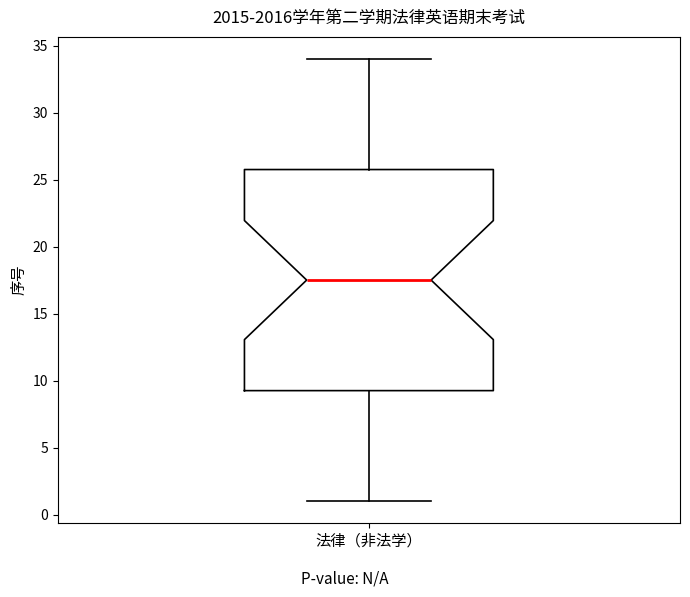

Where is the upper edge of the box for 法律（非法学） on the y-axis? The values are not printed on the chart, so give them approximately, as read against the axis.

26.0